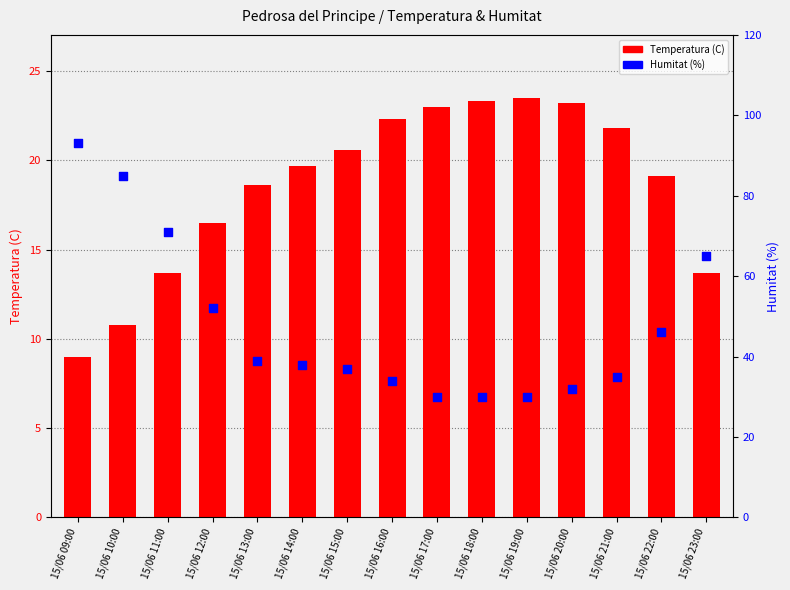

Which series has the largest Y range (max minus min)?

Humitat (%)